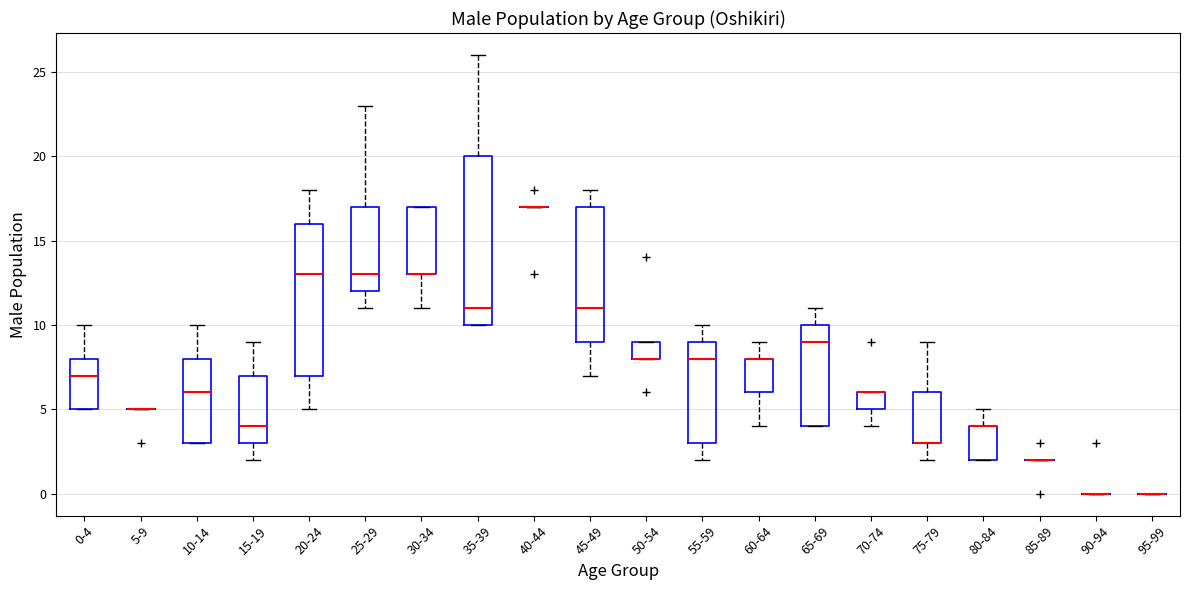

Which box is the tallest, from its lower edge to its upper edge?

35-39